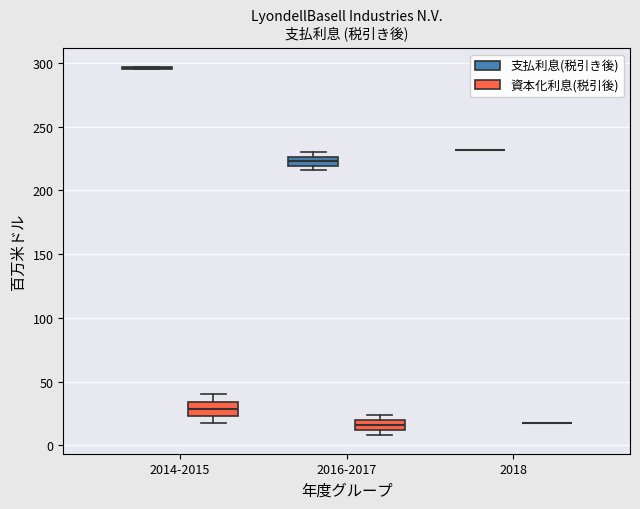

Where is the upper edge of the box for 2016-2017 (資本化利息(税引後)) on the y-axis? The values are not printed on the chart, so give them approximately, as read against the axis.

20